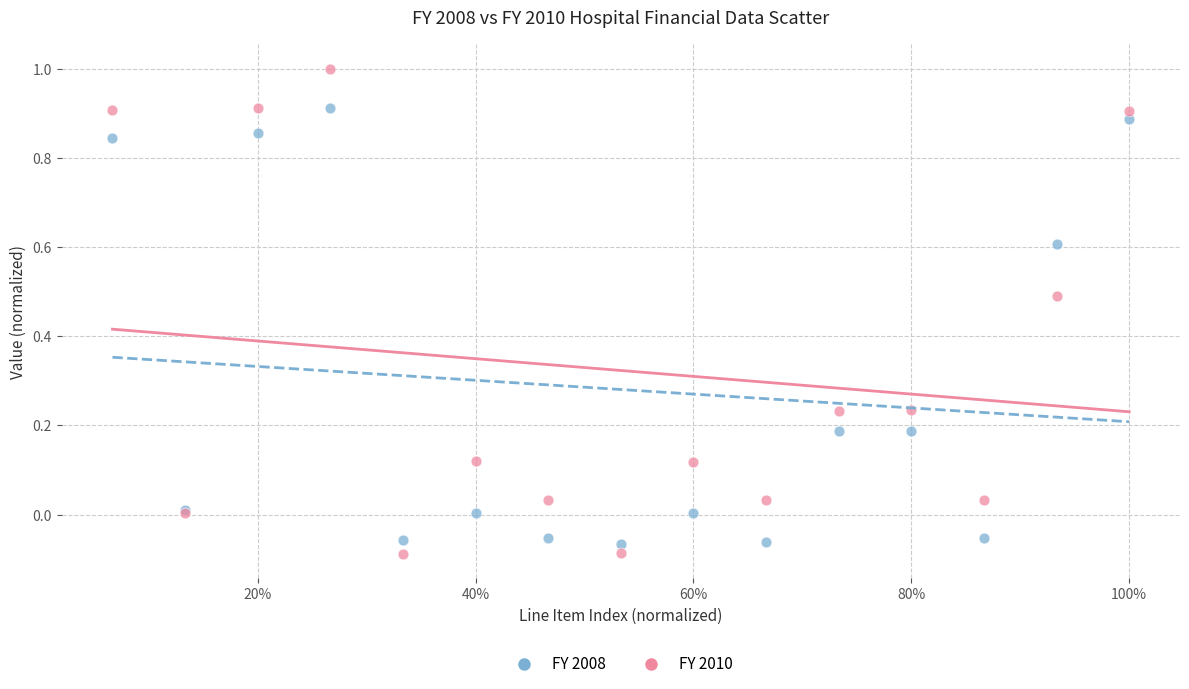

Which series contains the highest Y value?

FY 2010